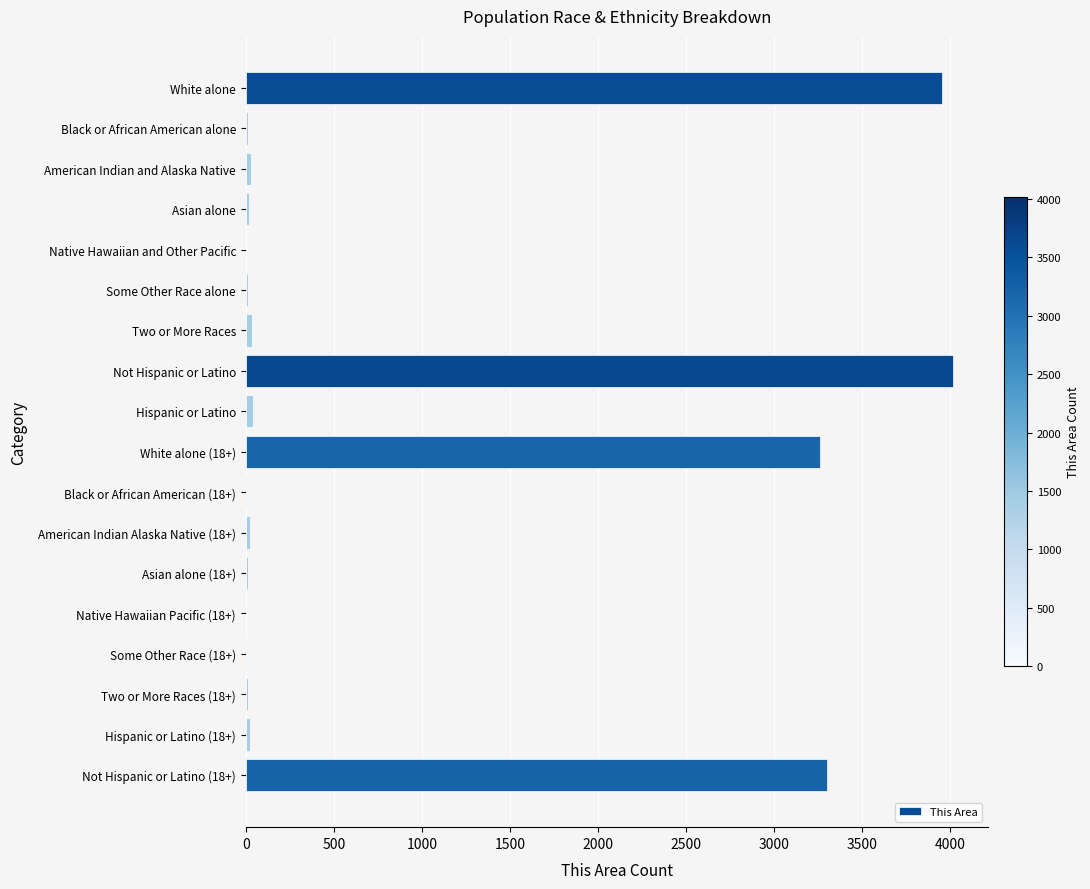

What is the sum of all values?

14766